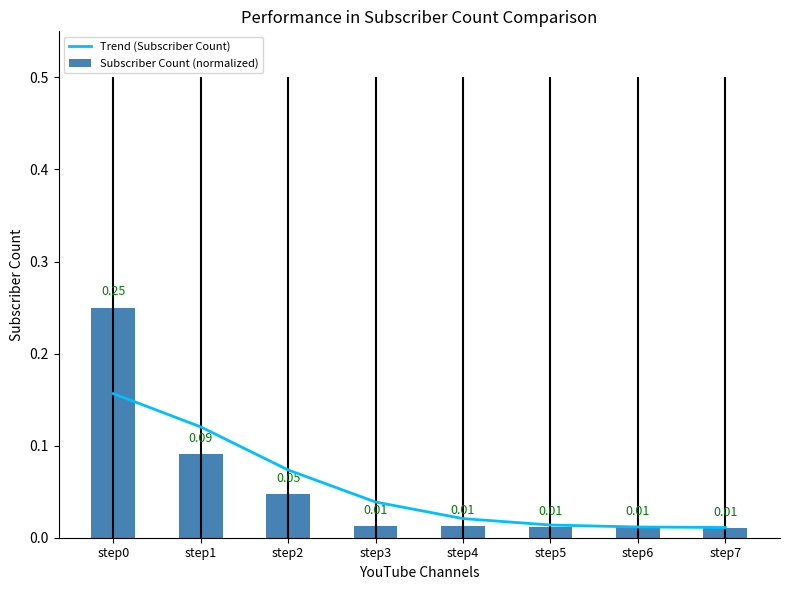

Which has a higher value, step5 or step7?

step5